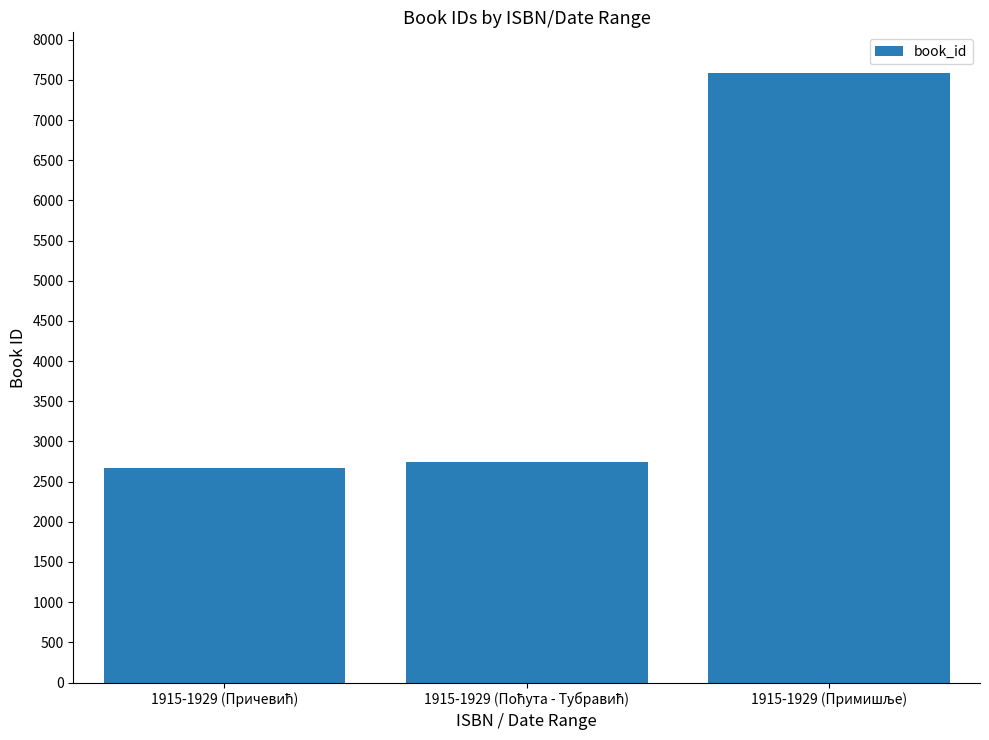

What is the minimum value shown in the chart?

2665